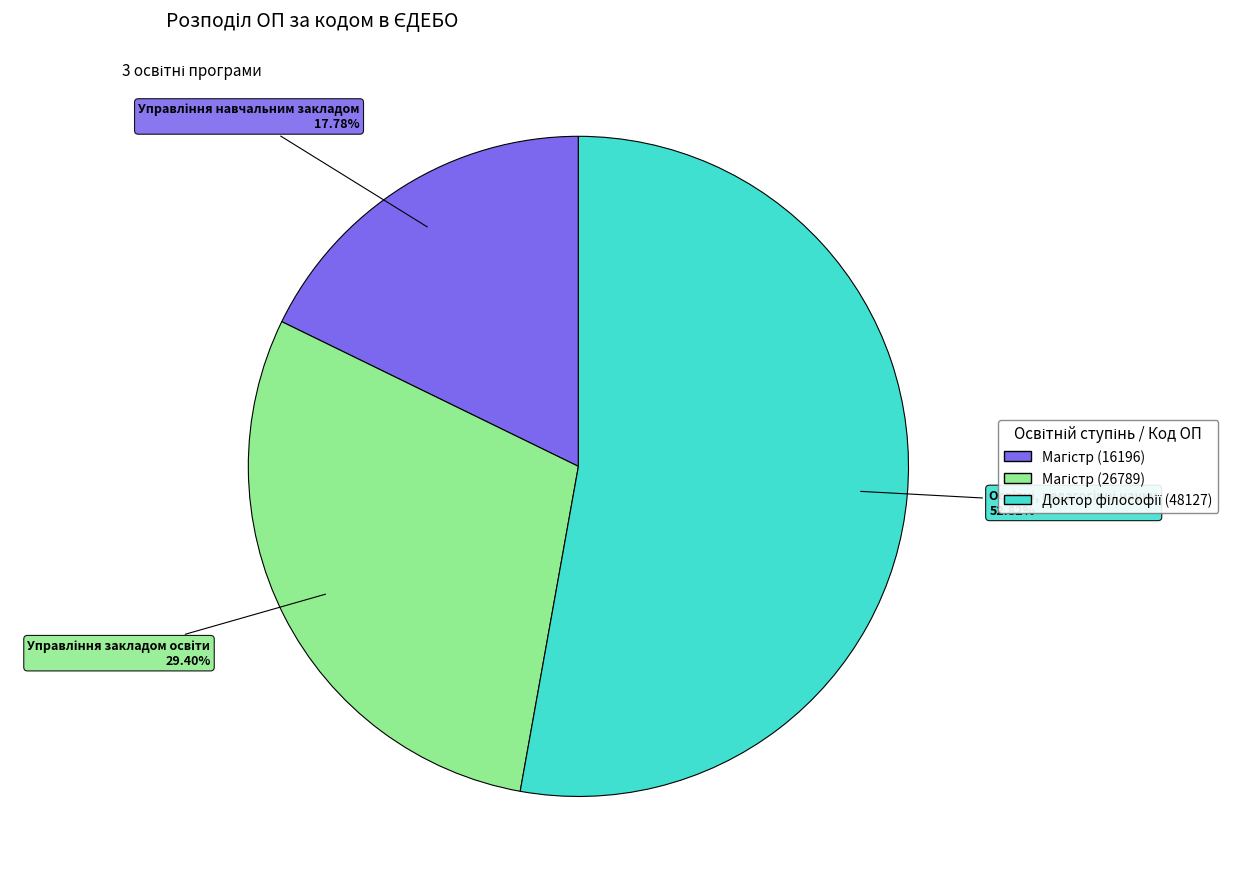

Does any single category account for the majority?

Yes